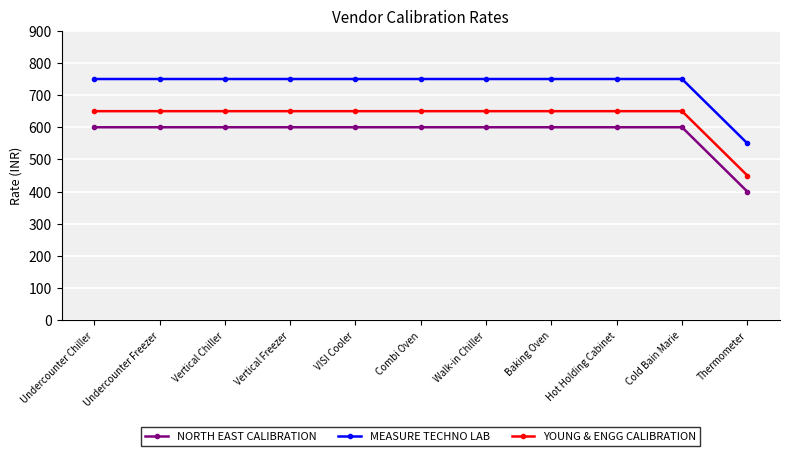

How many categories are shown in the chart?

11